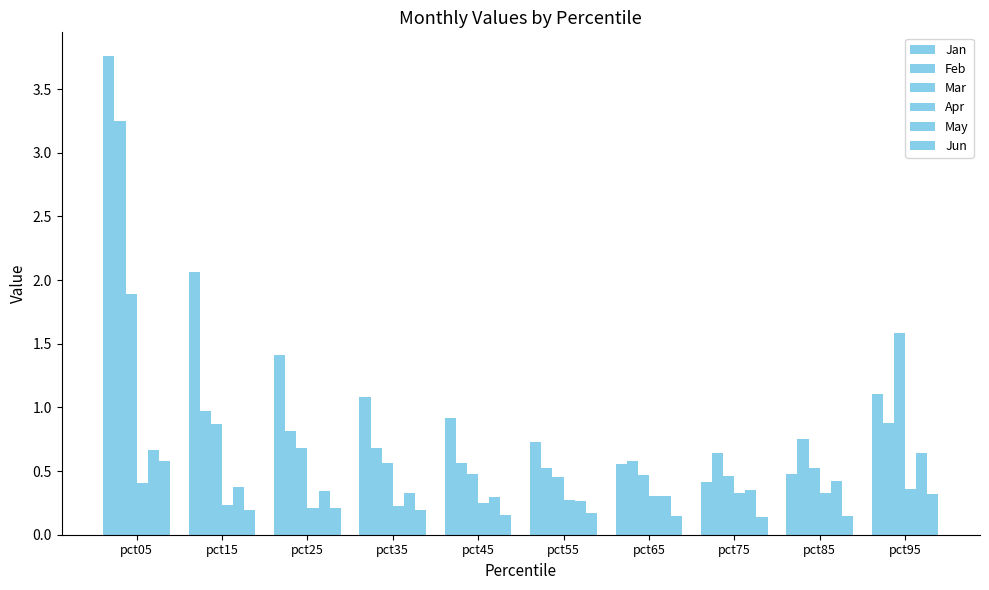

What is the sum of all May values?

4.0